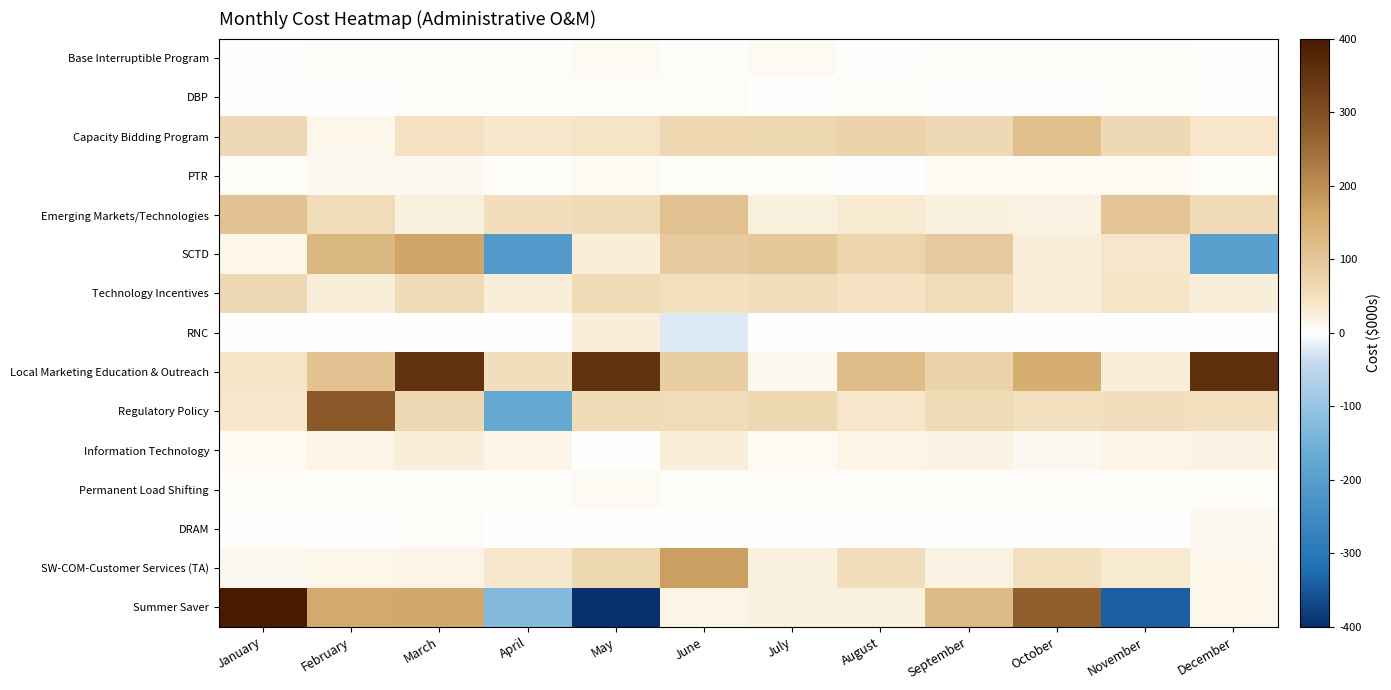

List the series in order of their peak value, highest first.

Summer Saver, Local Marketing Education & Outreach, Regulatory Policy, SW-COM-Customer Services (TA), SCTD, Capacity Bidding Program, Emerging Markets/Technologies, Technology Incentives, Information Technology, RNC, PTR, DRAM, Base Interruptible Program, Permanent Load Shifting, DBP